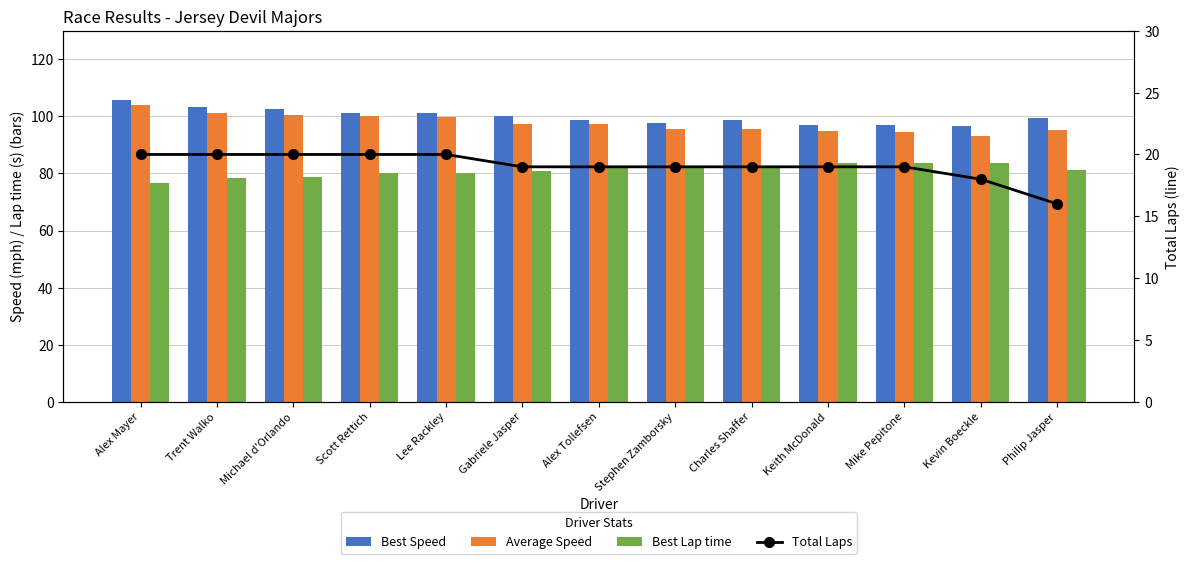

Which series has the widest spread of values?

Average Speed